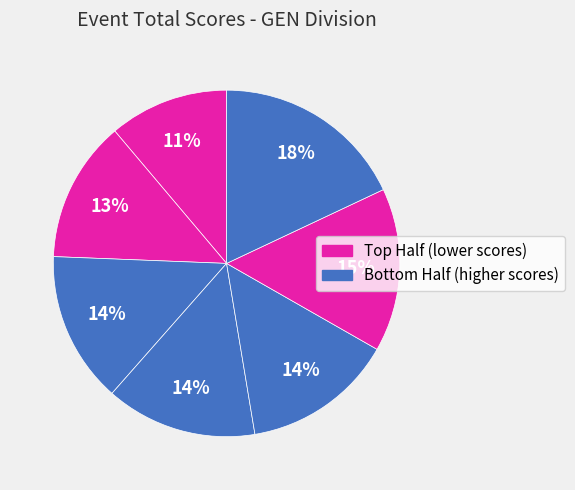

Count the number of slices in the pie.

7